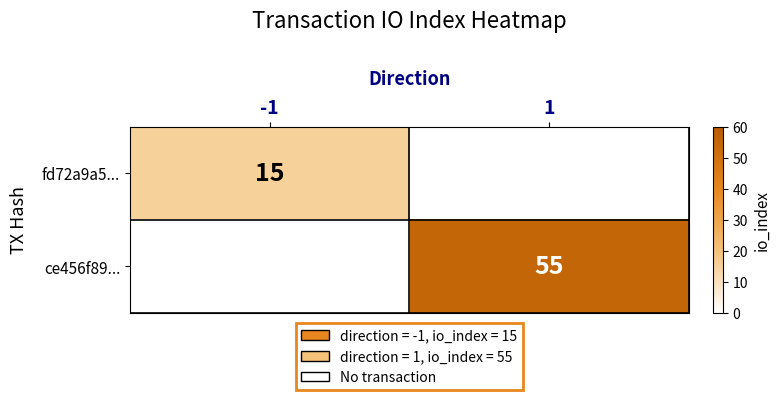

The fd72a9a5... series shows 21 at -1. True or false?

False